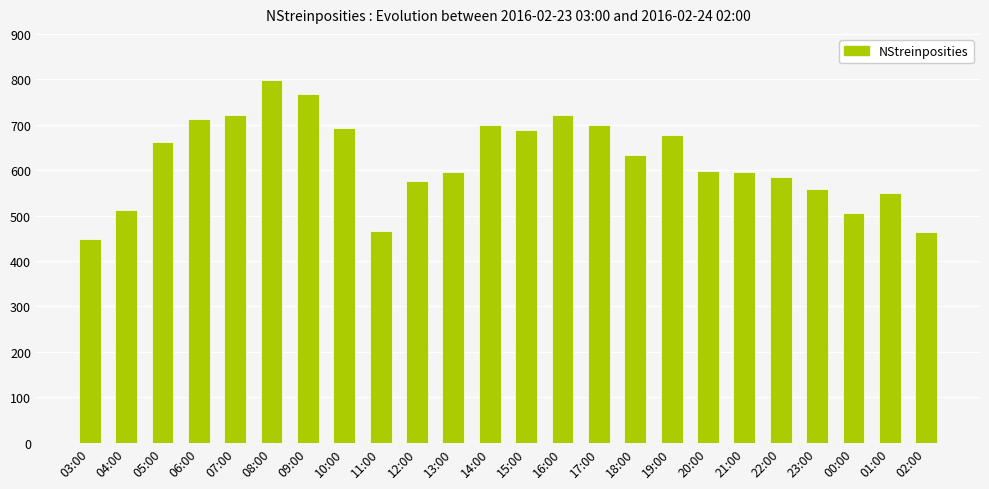

What is the minimum value shown in the chart?

448